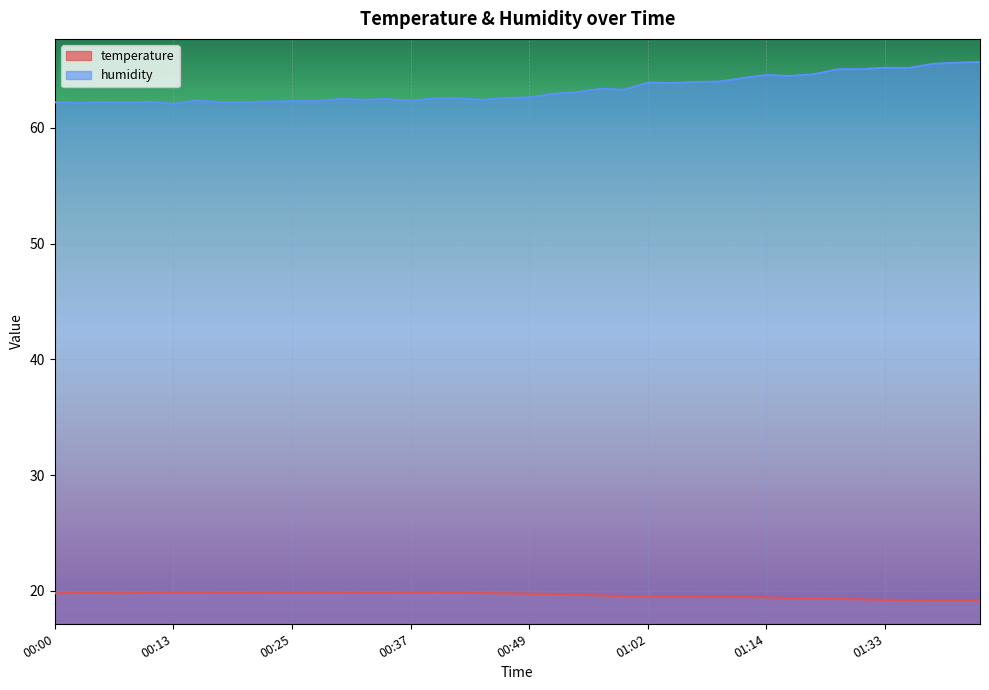

What is the label of the 35th point from the left?

01:30